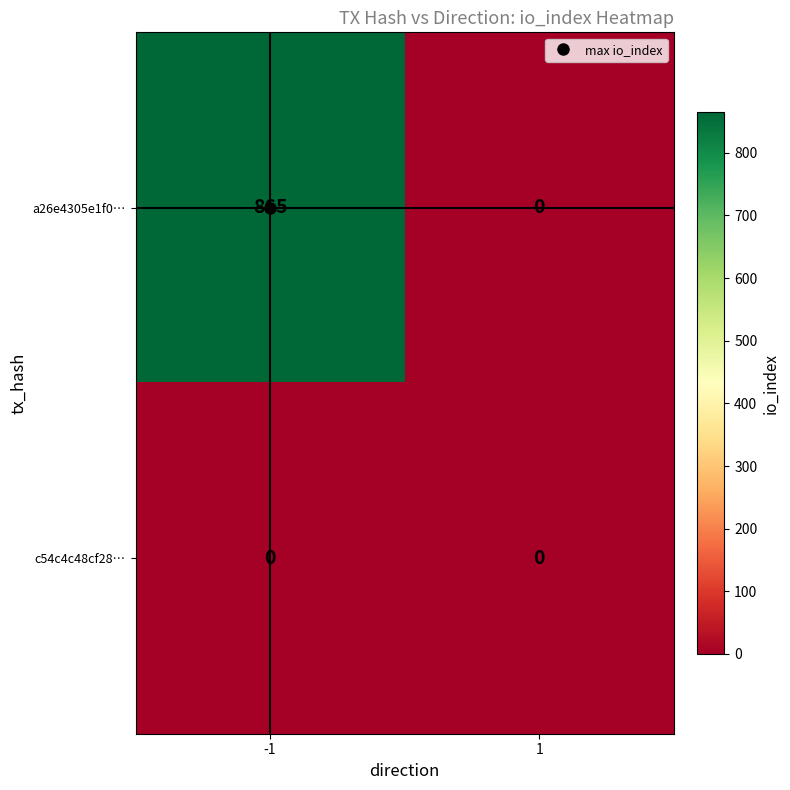

How many values in a26e4305e1f0… are above zero?

1